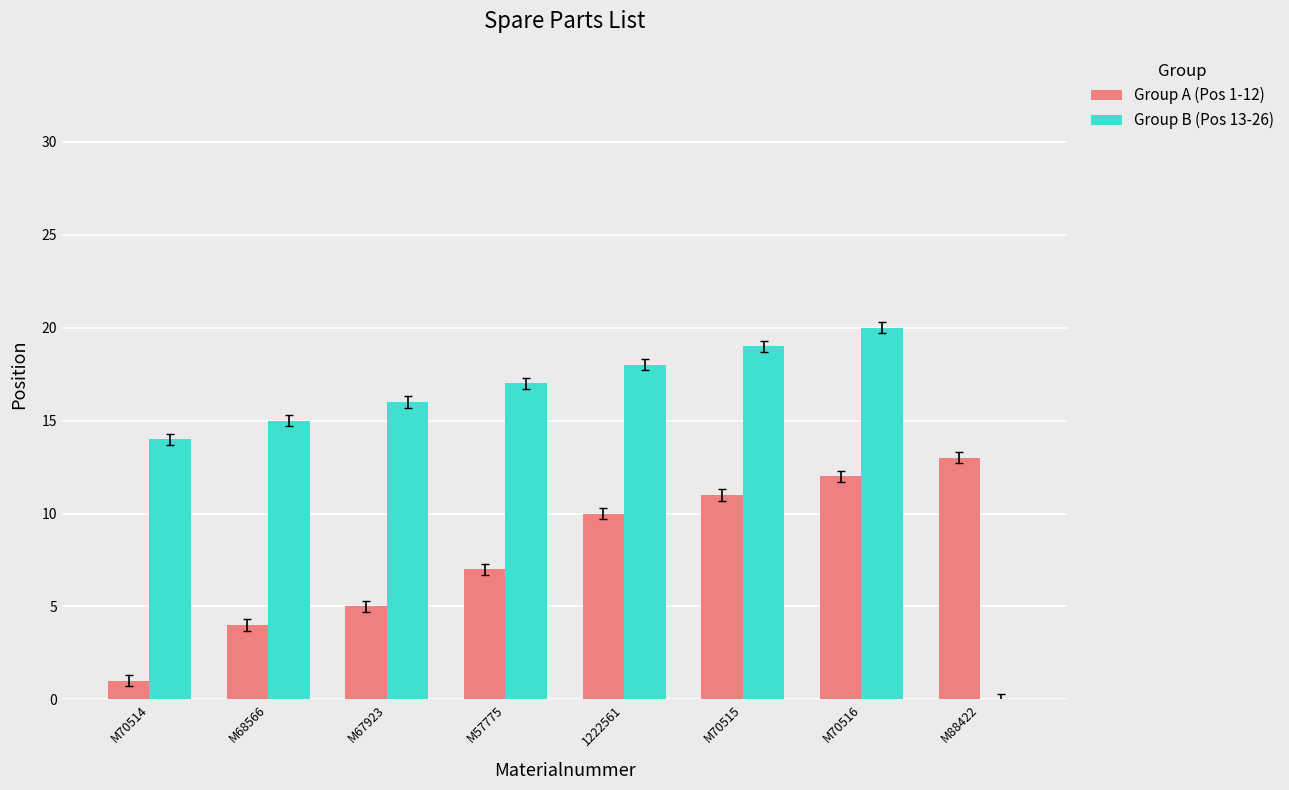

How many series are shown in this chart?

2